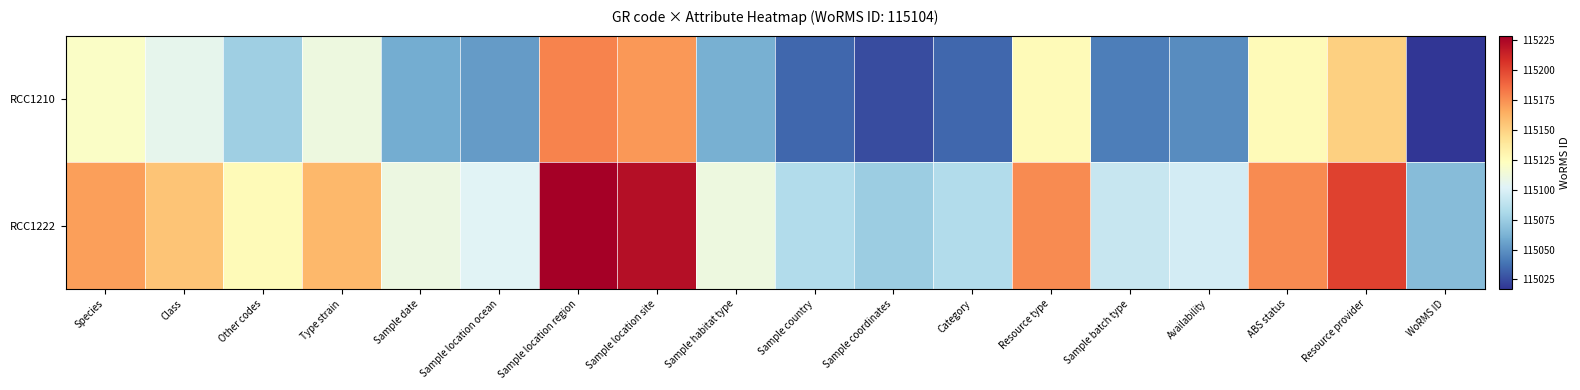

What is the total value across all series at Category?

230118